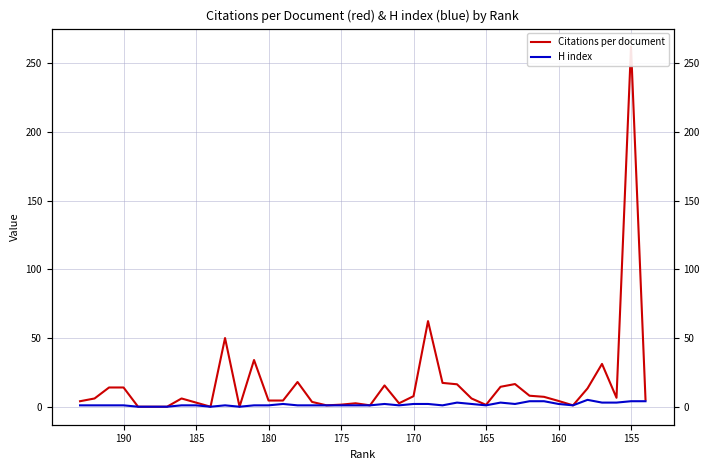

How many H index values are between 1 and 2?

26